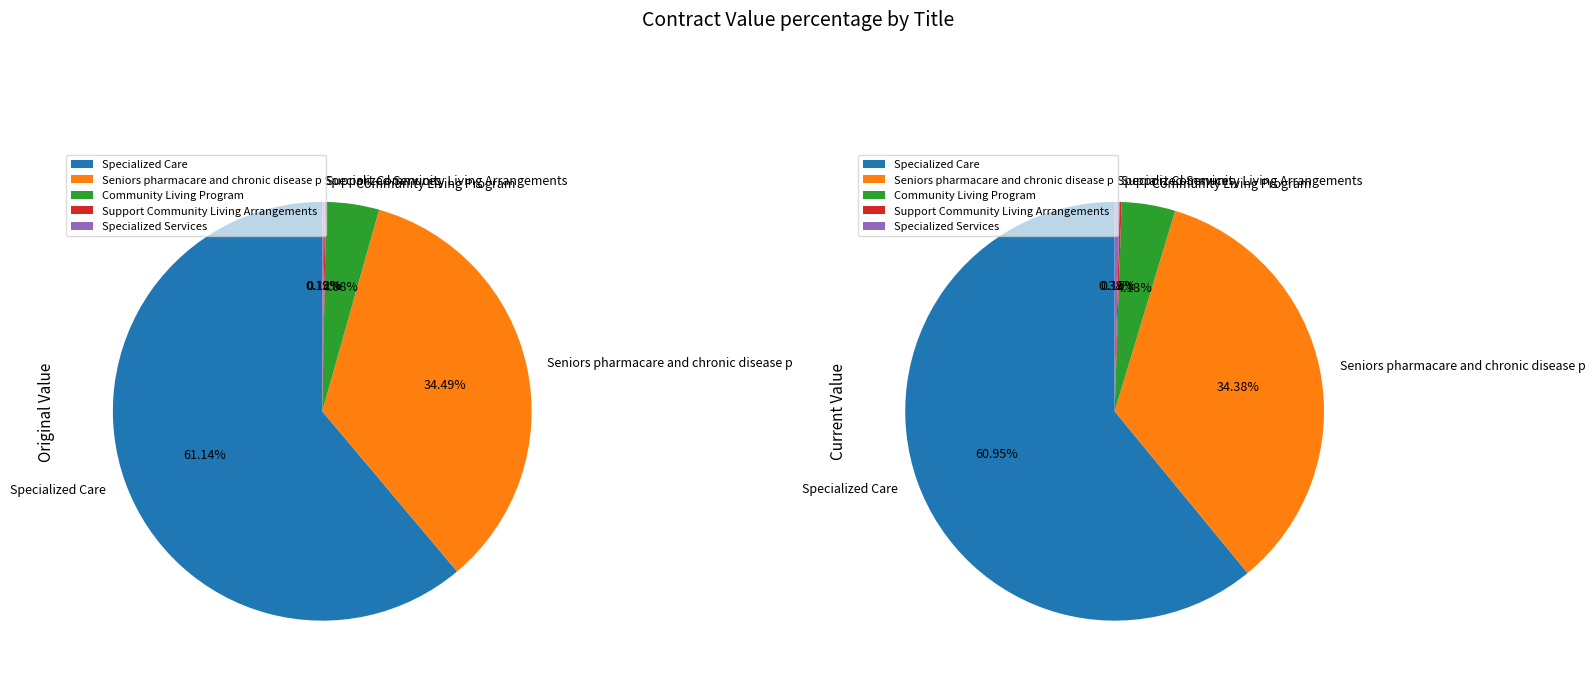

Is it true that Seniors pharmacare and chronic disease p is 25% of the pie?

False